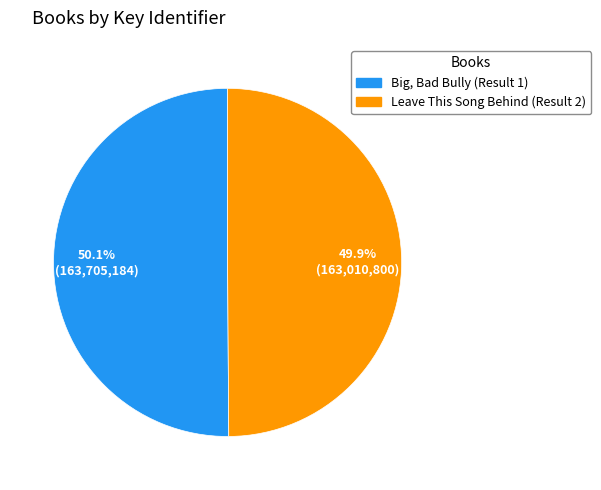

Combined, what portion of the pie is Leave This Song Behind (Result 2) and Big, Bad Bully (Result 1)?

100.0%